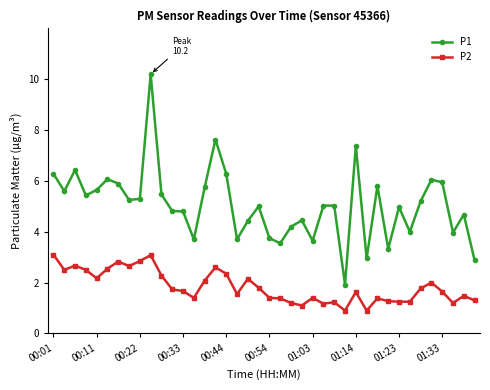

At how many categories does at least one series exceed 6?

8